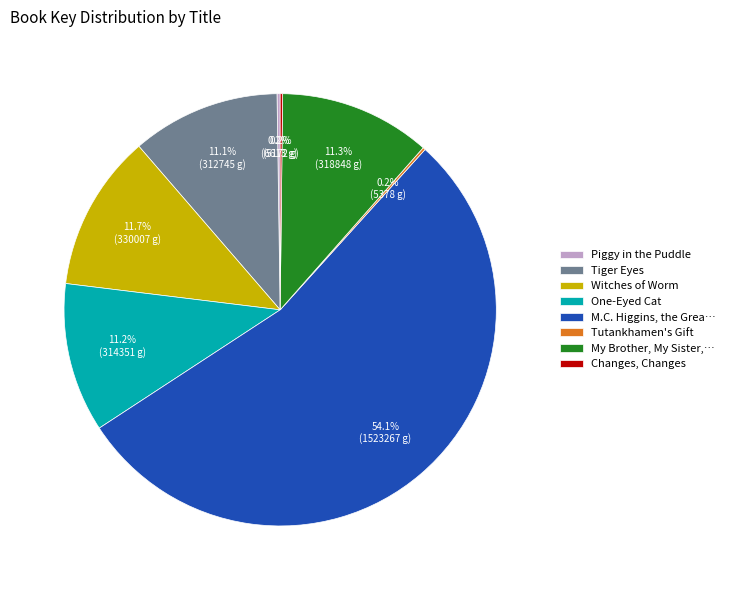

Which slice is the largest?

M.C. Higgins, the Grea…